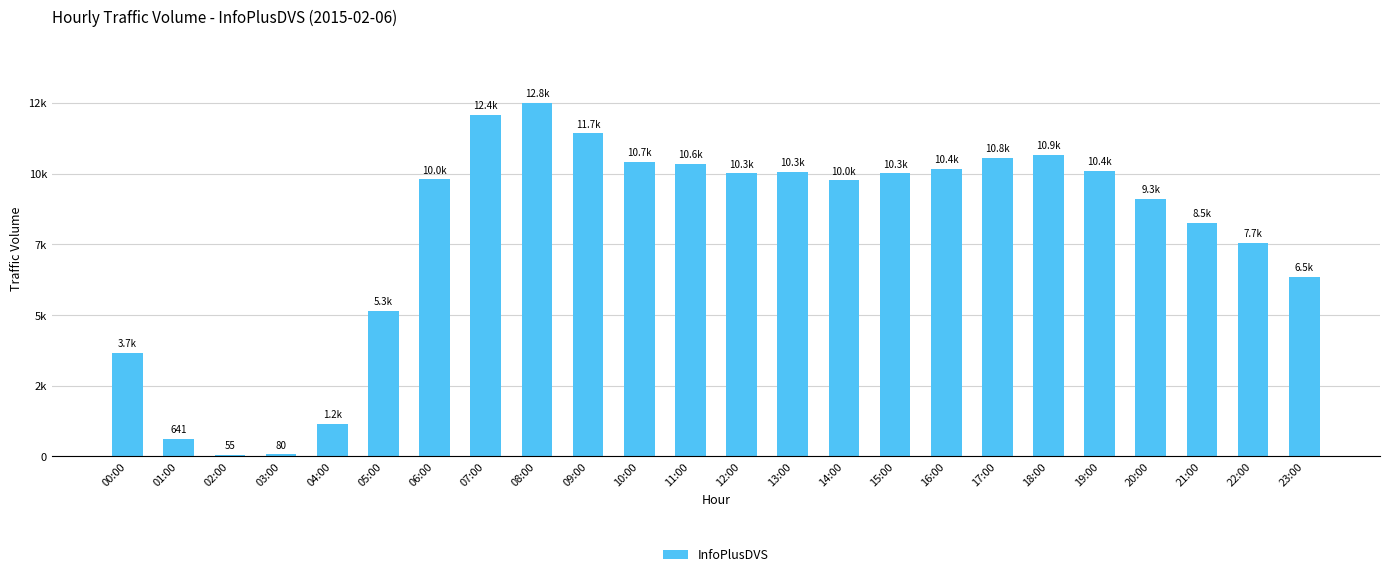

The chart shows a value of 9320 at 20:00. True or false?

True